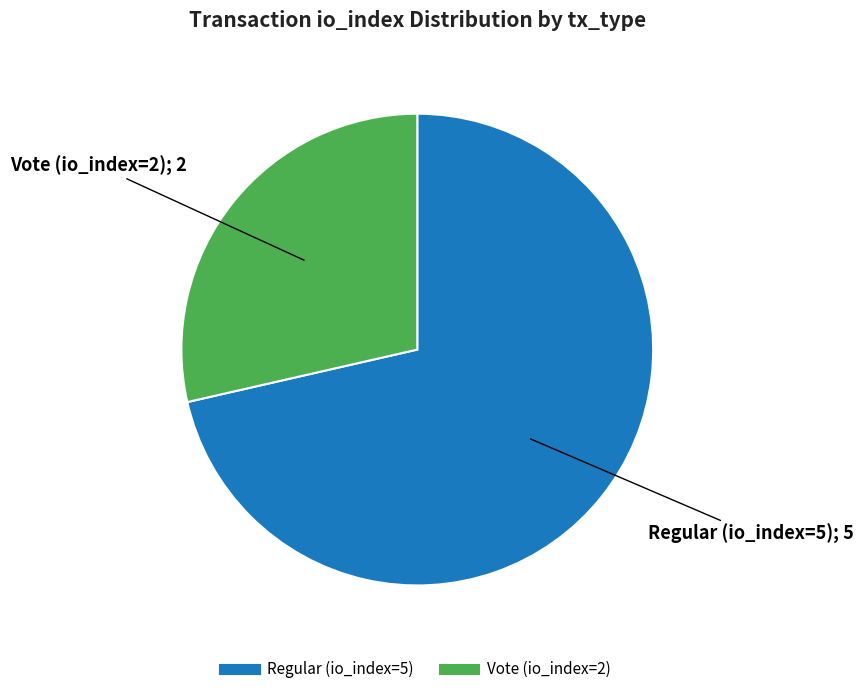

Which category accounts for the majority?

Regular (io_index=5)